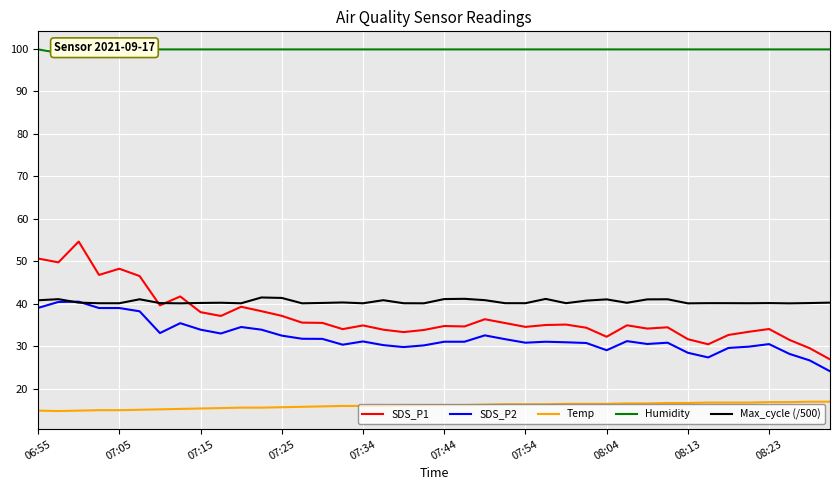

How many interior local valleys does the SDS_P1 series have?

11